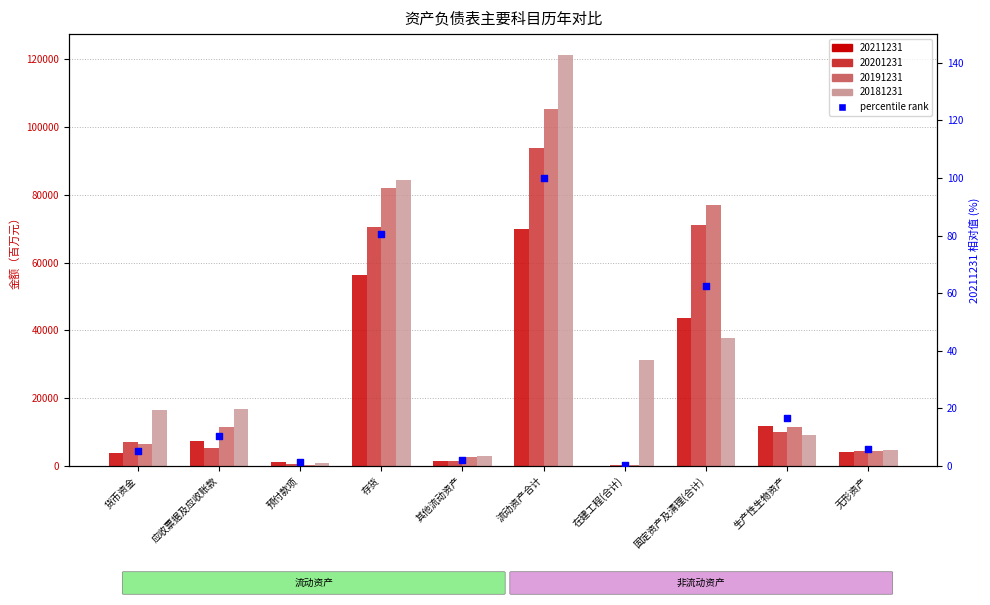

What is the change in value from 固定资产及清理(合计) to 无形资产?

-56.4